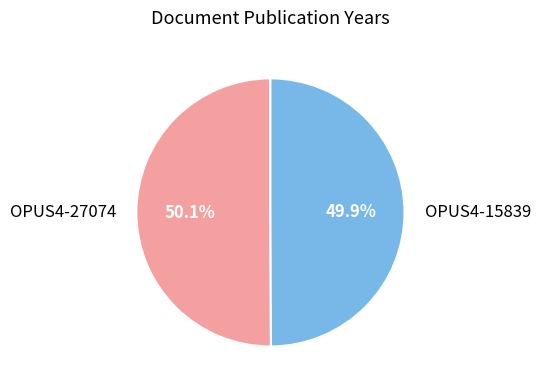

Is there any slice that represents more than half of the pie?

Yes